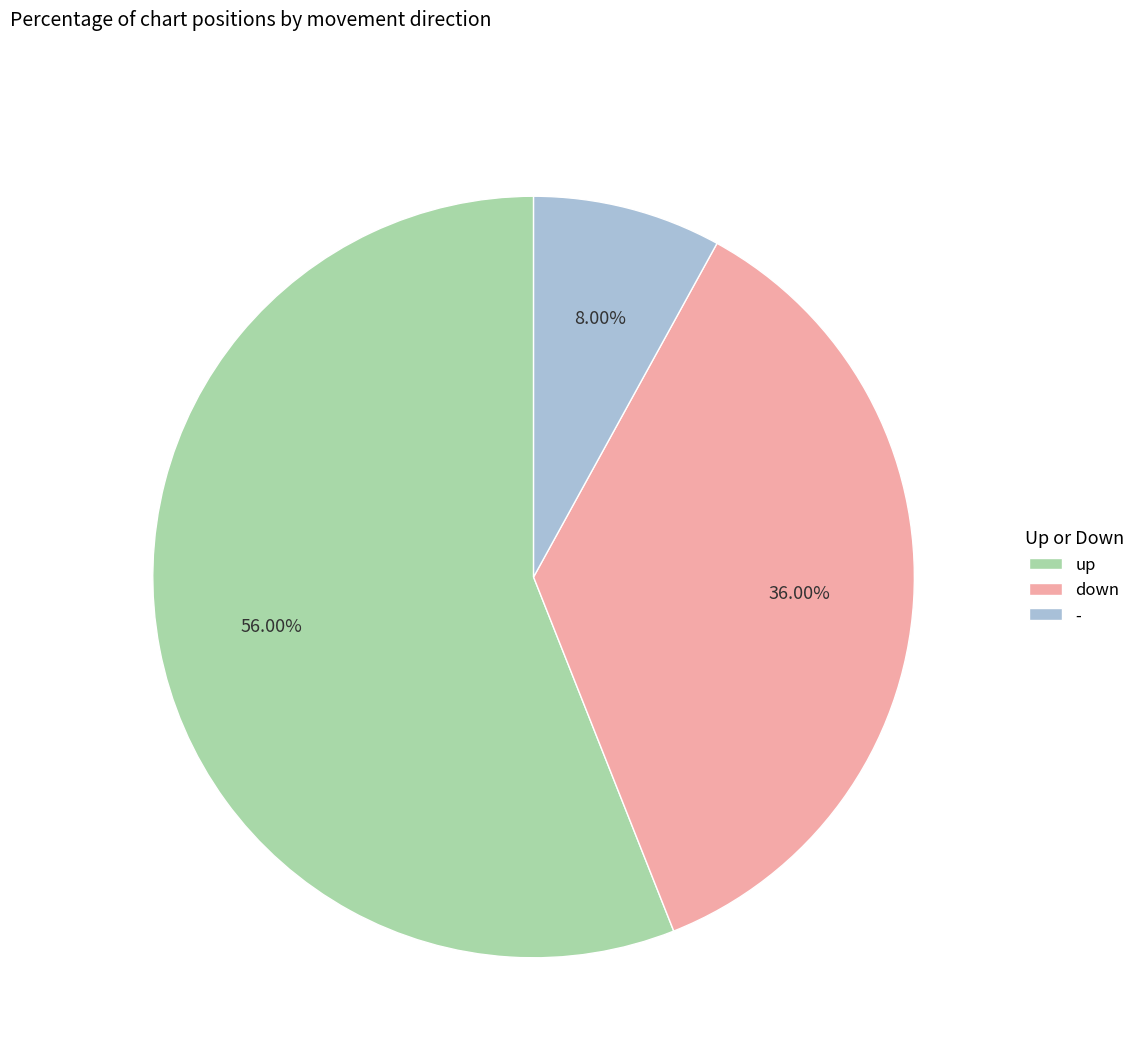

To the nearest percent, what portion does down represent?

36%